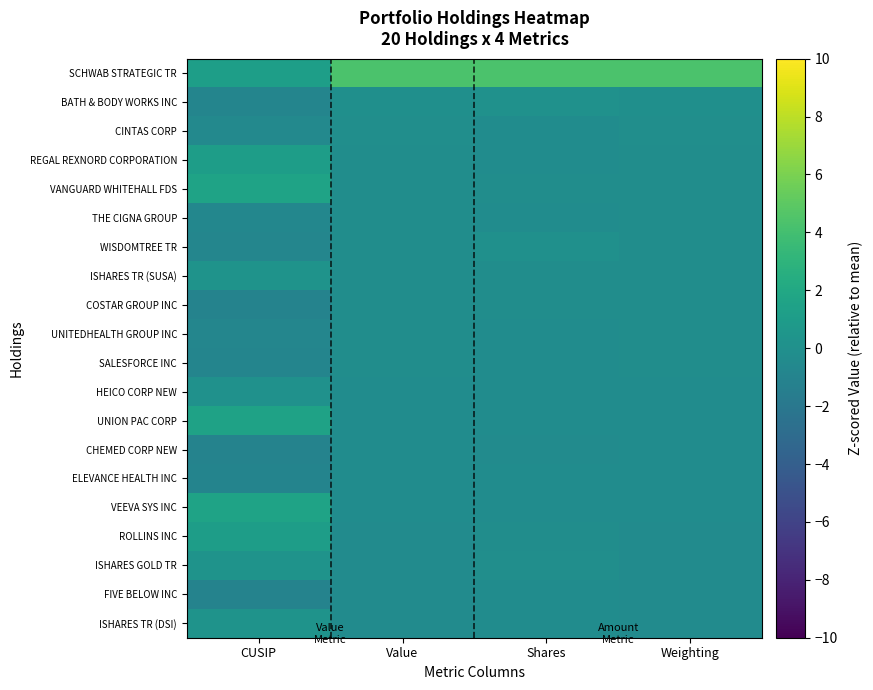

Which has a higher value, Shares or CUSIP?

Shares